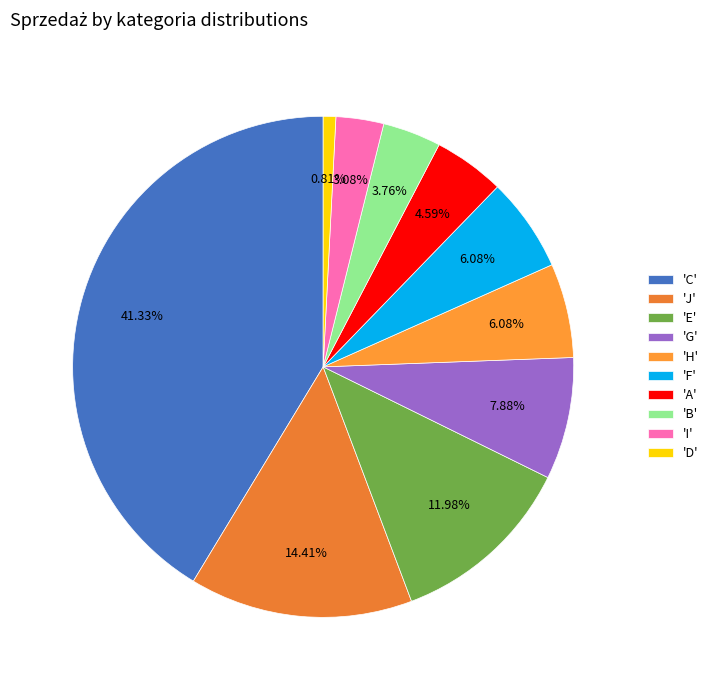

How many slices are in this pie chart?

10